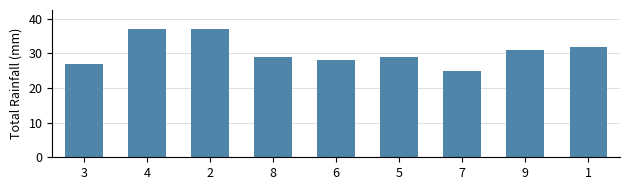

What is the difference between the maximum and second lowest values?

10